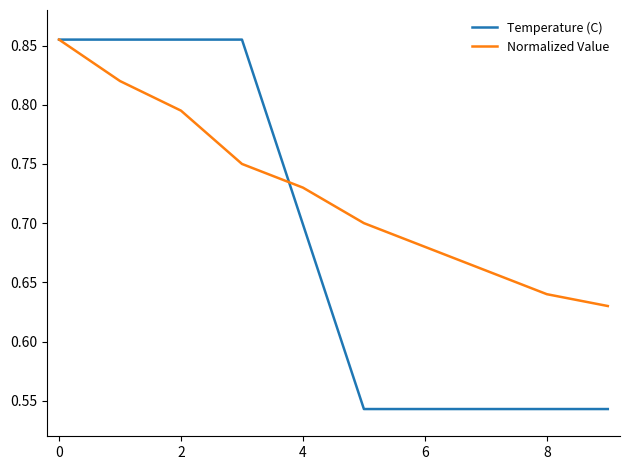

How many lines are shown in the chart?

2